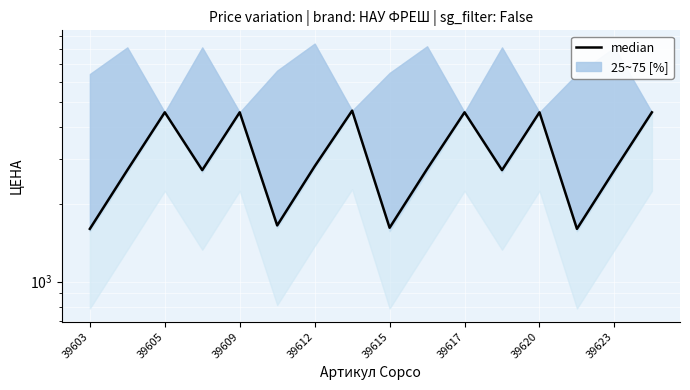

Reading left to right, transcribe all the data shown in this chart.

1603.9	2714.6	4553.9	2714.6	4553.9	1654.2	2808.8	4621.3	1620.0	2741.3	4553.9	2714.6	4553.9	1603.9	2714.6	4553.9